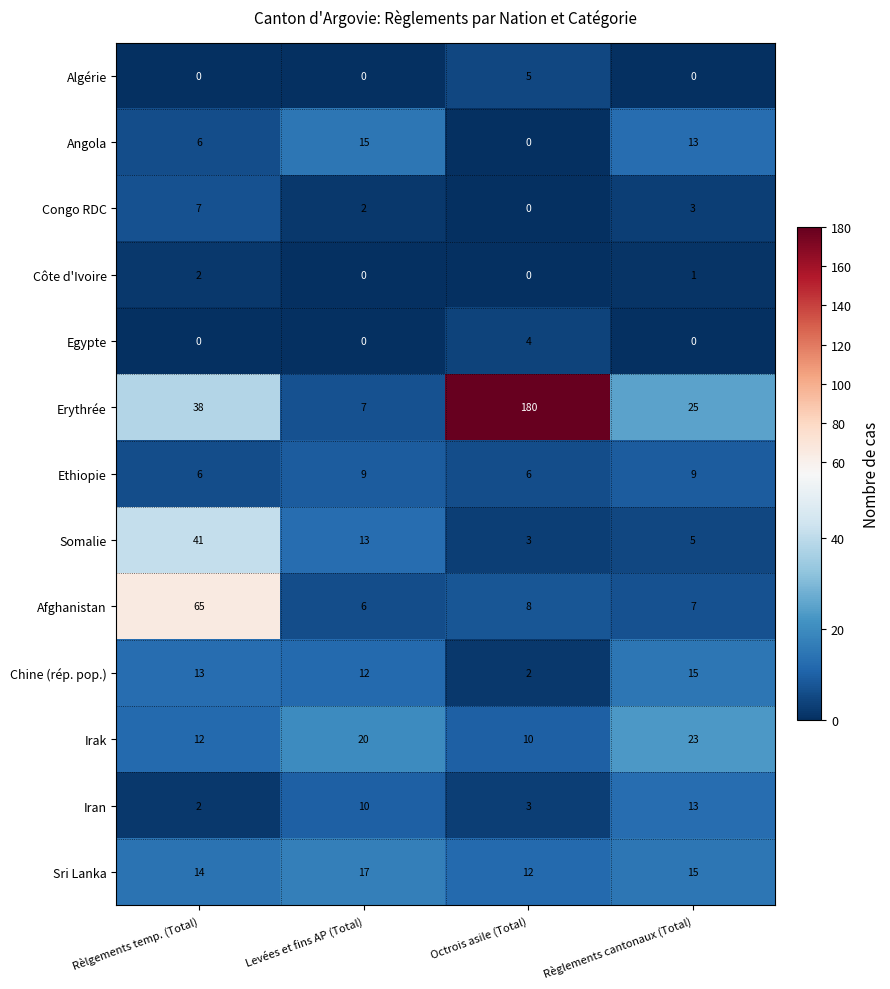

What is the maximum value for Chine (rép. pop.)?

15